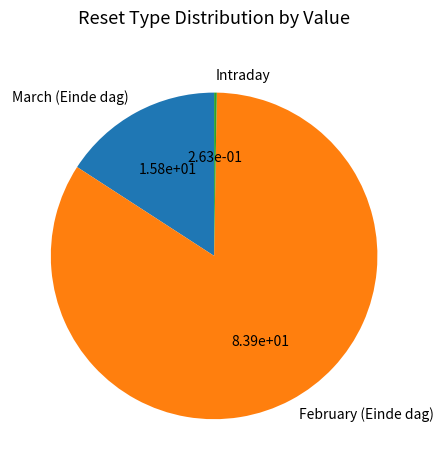

Does any single category account for the majority?

Yes